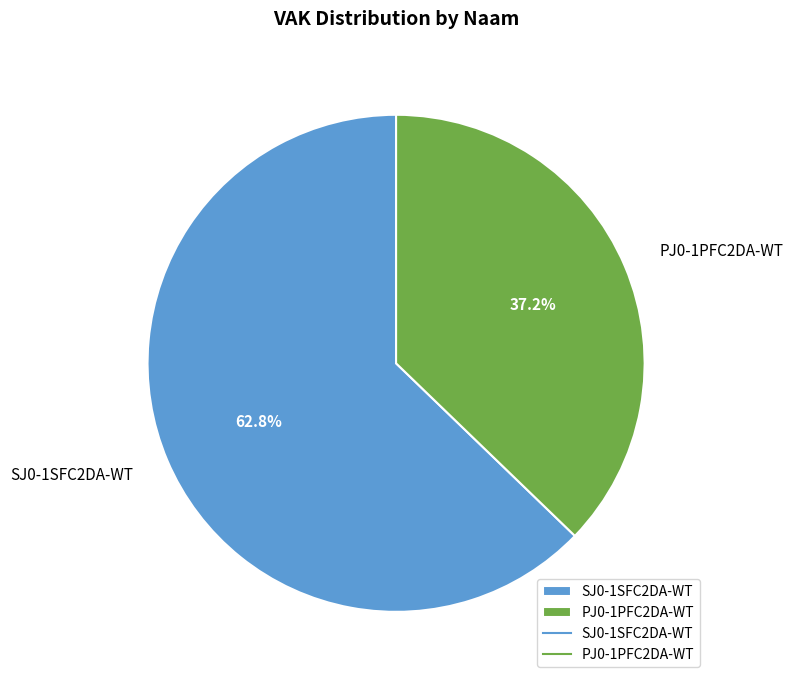

How many slices are in this pie chart?

2